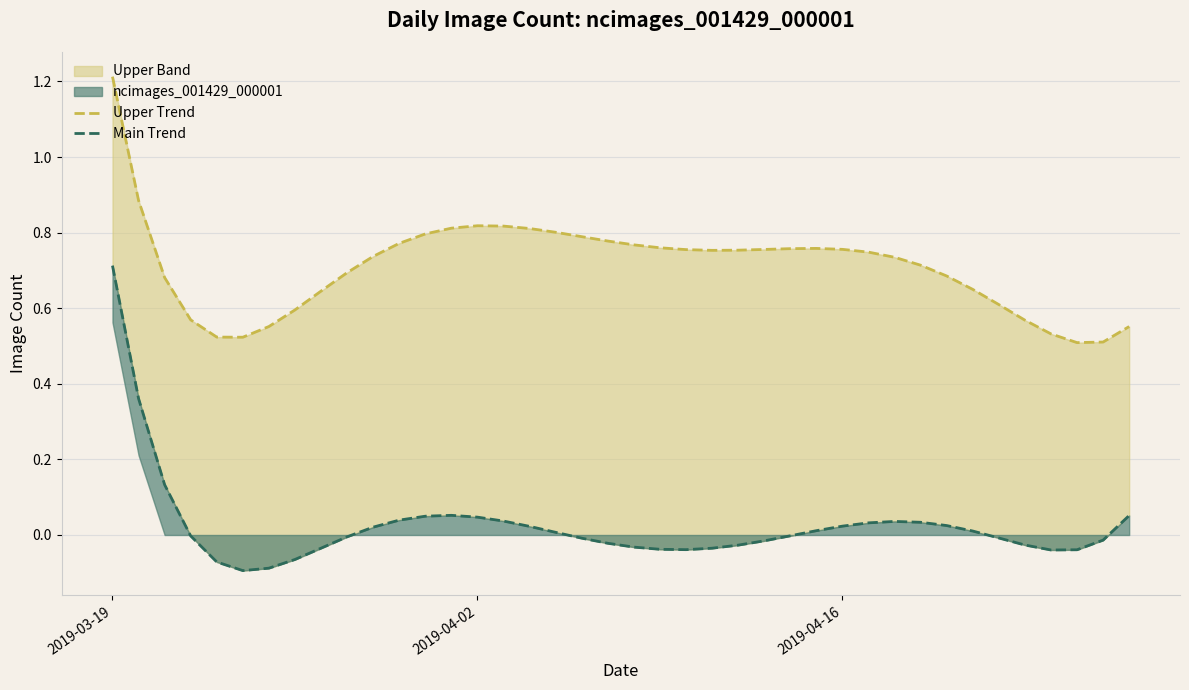

Is it true that Upper Trend equals 0.7 at 5?

False